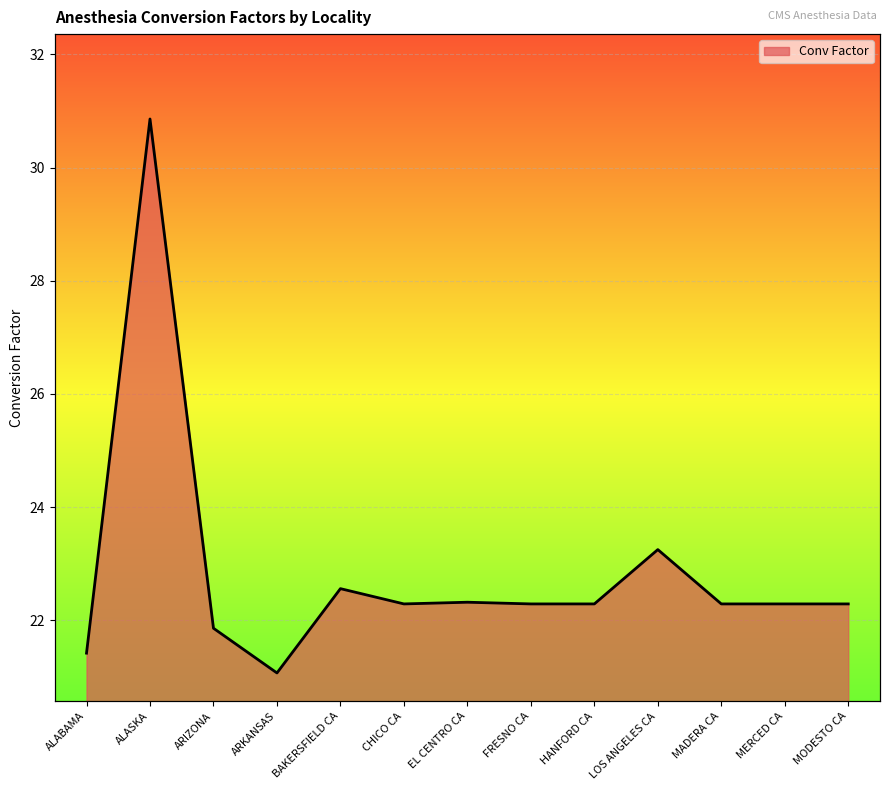

Rank the categories by value from lowest to highest.

ARKANSAS, ALABAMA, ARIZONA, CHICO CA, FRESNO CA, HANFORD CA, MADERA CA, MERCED CA, MODESTO CA, EL CENTRO CA, BAKERSFIELD CA, LOS ANGELES CA, ALASKA